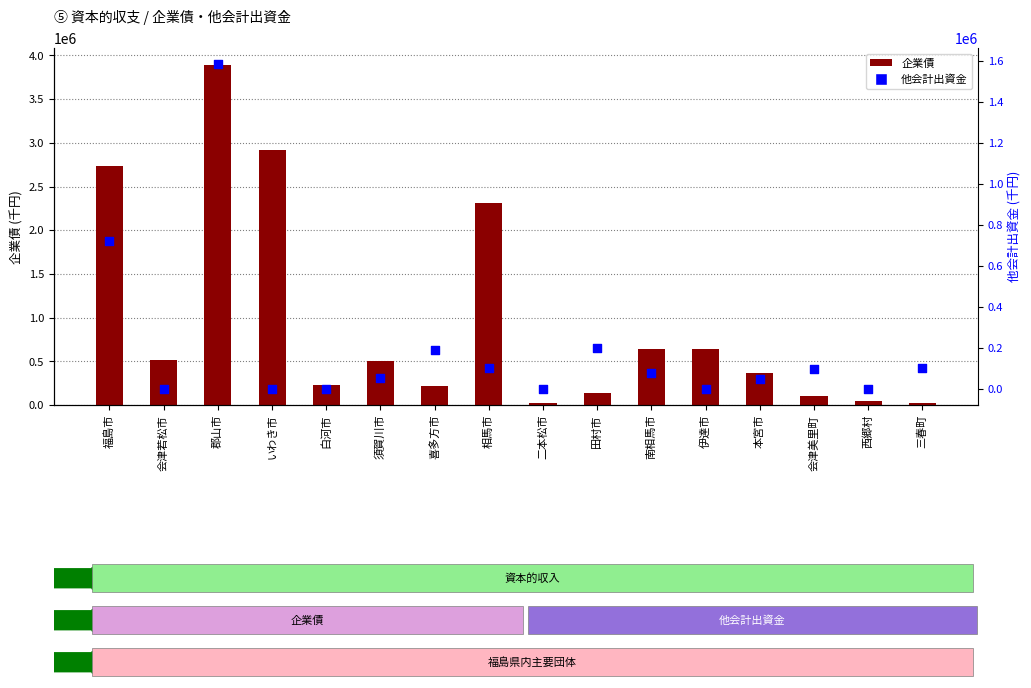

At how many categories does at least one series exceed 29562?

15